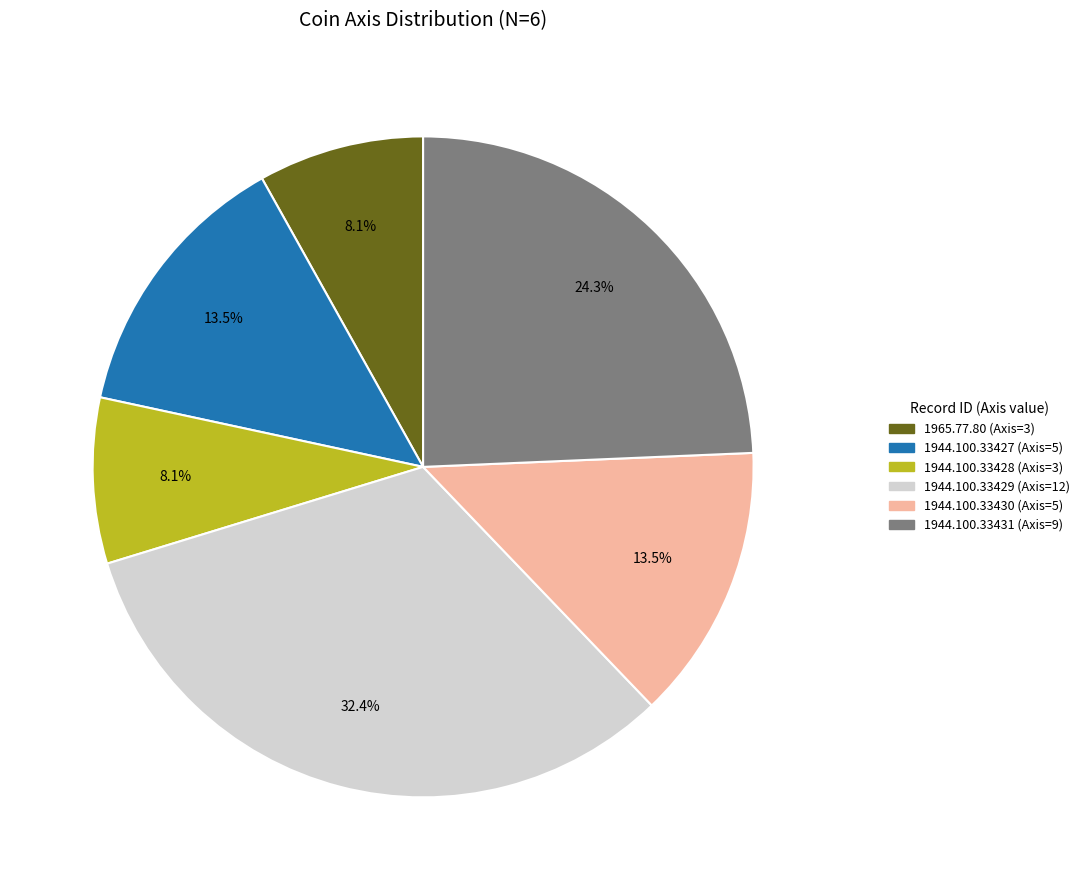

Which has a higher value, 1944.100.33427 or 1944.100.33429?

1944.100.33429